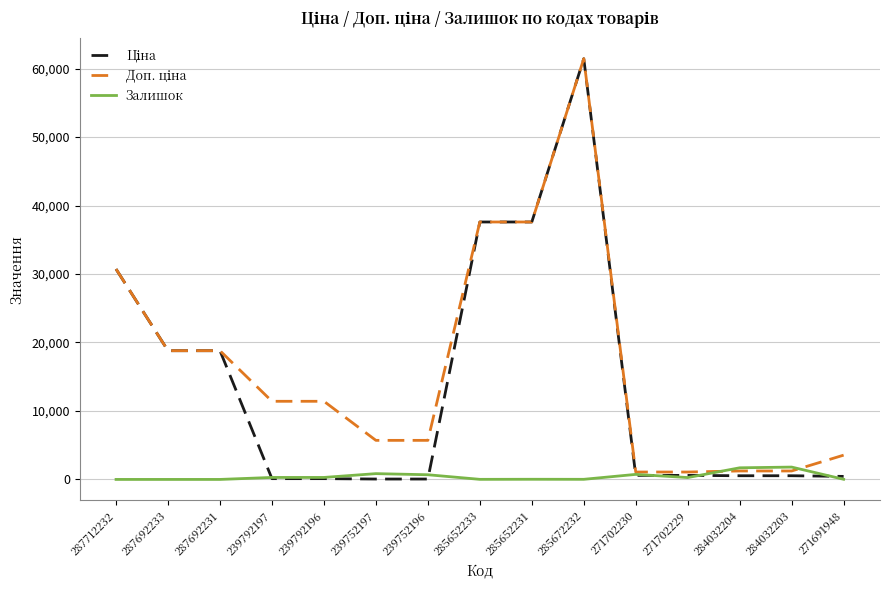

What is the greatest value displayed?

61434.3